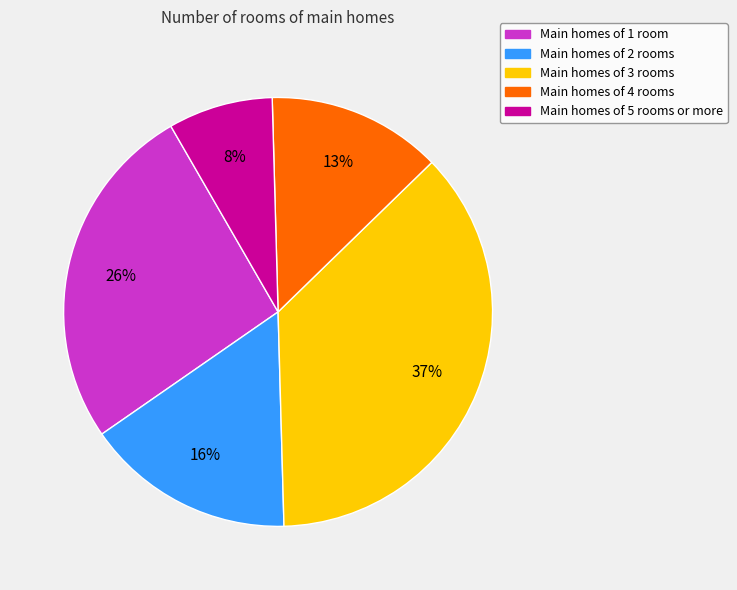

Which slice is the largest?

Main homes of 3 rooms